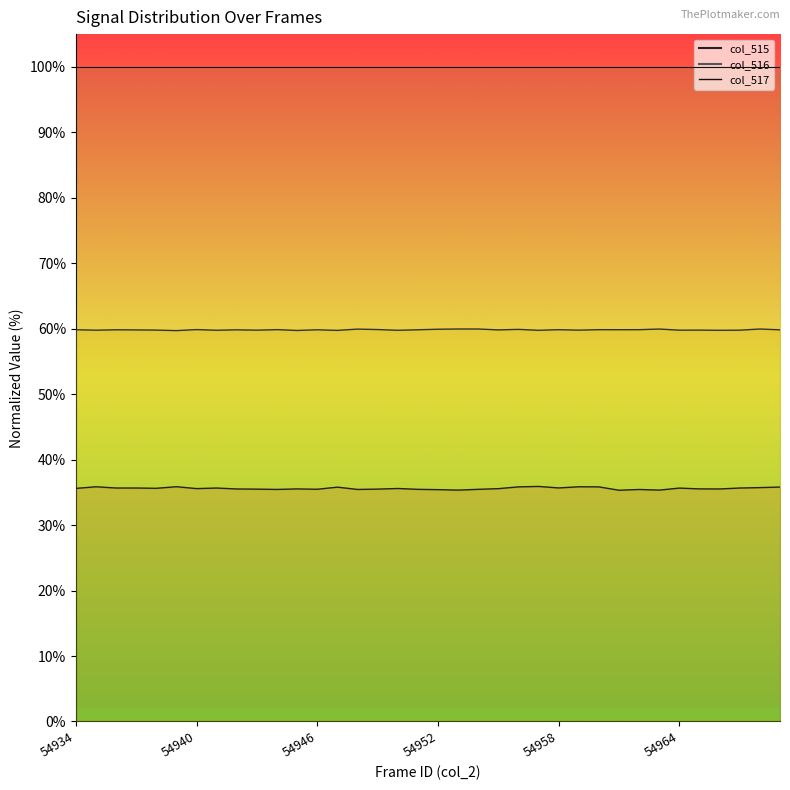

How many data points does each series have?

36